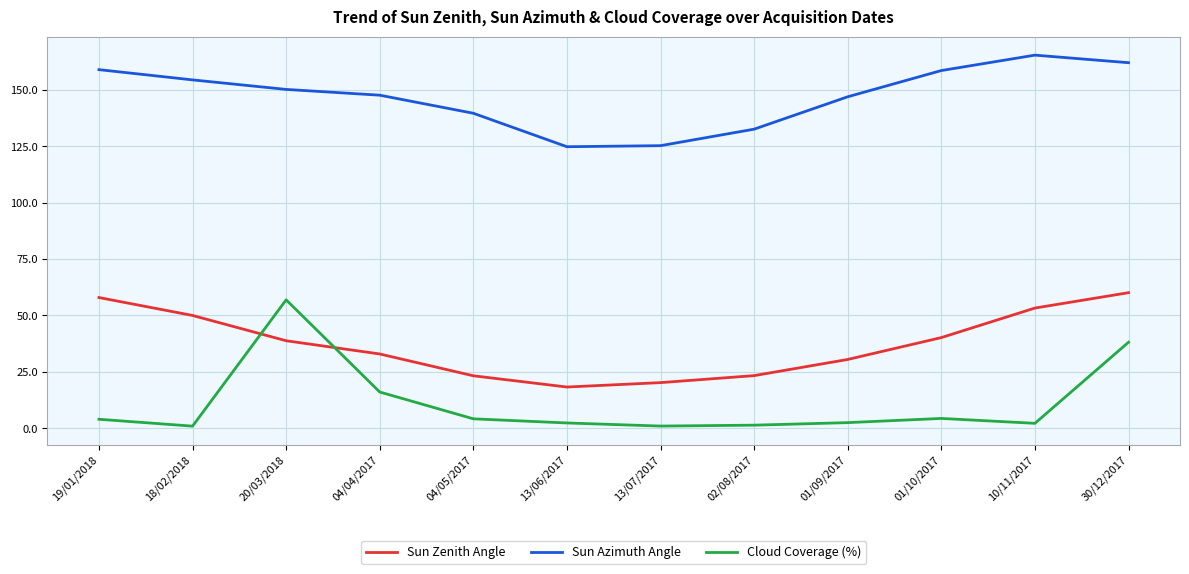

What is the difference between the maximum and minimum values in the Cloud Coverage (%) series?

56.0